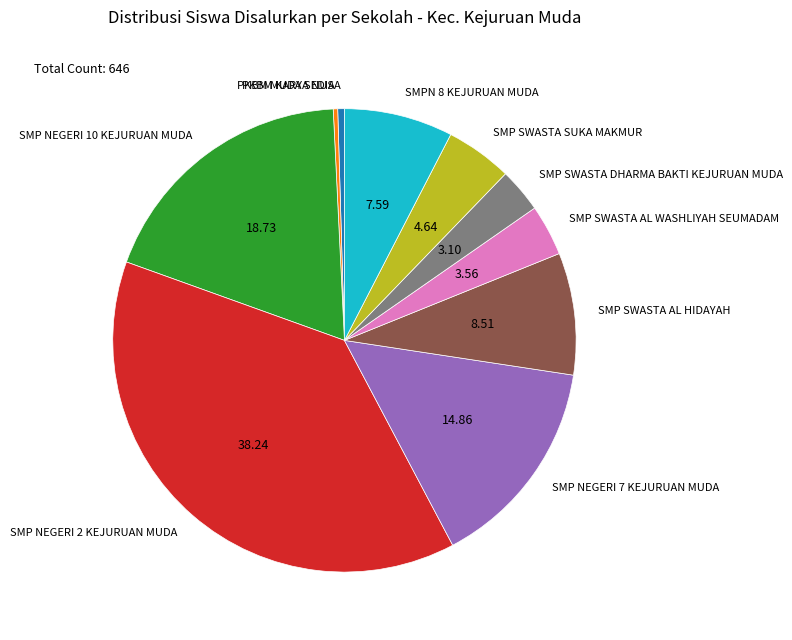

Is there a majority slice in this chart?

No